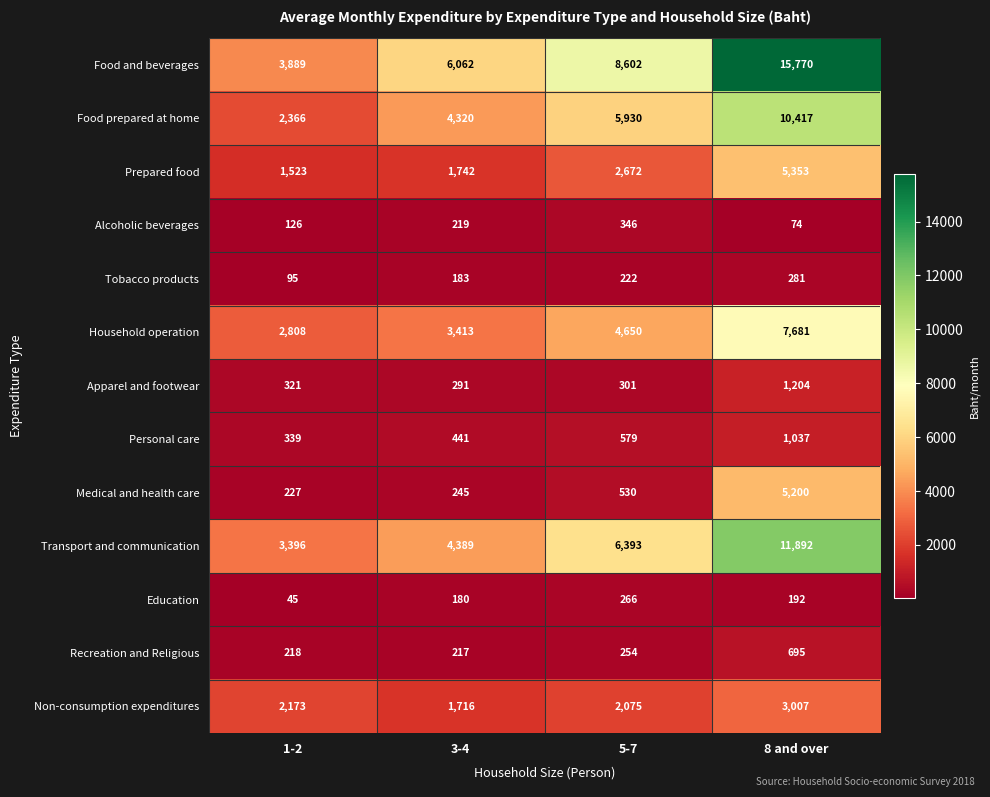

Rank the series by their maximum value, from lowest to highest.

Education, Tobacco products, Alcoholic beverages, Recreation and Religious, Personal care, Apparel and footwear, Non-consumption expenditures, Medical and health care, Prepared food, Household operation, Food prepared at home, Transport and communication, Food and beverages